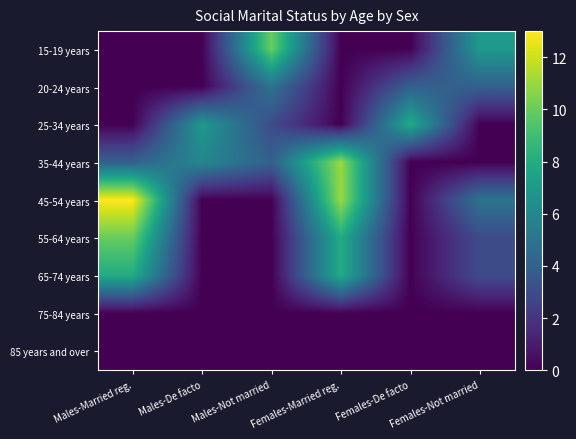

Reading right to left, list all the values displayed in this chart.

15-19 years: Females-Not married=7	Females-De facto=0	Females-Married reg.=0	Males-Not married=10	Males-De facto=0	Males-Married reg.=0
20-24 years: Females-Not married=4	Females-De facto=4	Females-Married reg.=0	Males-Not married=5	Males-De facto=0	Males-Married reg.=0
25-34 years: Females-Not married=0	Females-De facto=8	Females-Married reg.=0	Males-Not married=3	Males-De facto=7	Males-Married reg.=0
35-44 years: Females-Not married=0	Females-De facto=0	Females-Married reg.=11	Males-Not married=4	Males-De facto=6	Males-Married reg.=4
45-54 years: Females-Not married=5	Females-De facto=0	Females-Married reg.=11	Males-Not married=0	Males-De facto=0	Males-Married reg.=13
55-64 years: Females-Not married=3	Females-De facto=0	Females-Married reg.=8	Males-Not married=0	Males-De facto=0	Males-Married reg.=10
65-74 years: Females-Not married=3	Females-De facto=0	Females-Married reg.=8	Males-Not married=0	Males-De facto=0	Males-Married reg.=8
75-84 years: Females-Not married=0	Females-De facto=0	Females-Married reg.=0	Males-Not married=0	Males-De facto=0	Males-Married reg.=0
85 years and over: Females-Not married=0	Females-De facto=0	Females-Married reg.=0	Males-Not married=0	Males-De facto=0	Males-Married reg.=0